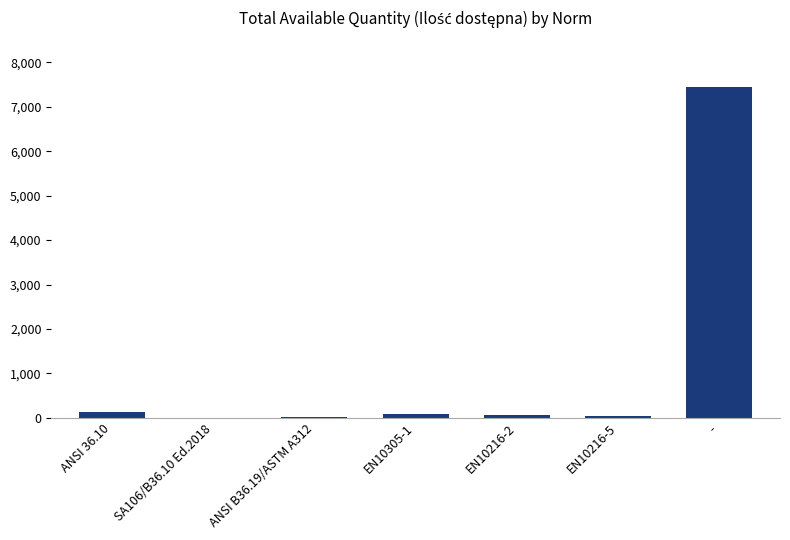

What is the sum of all values?

7763.2